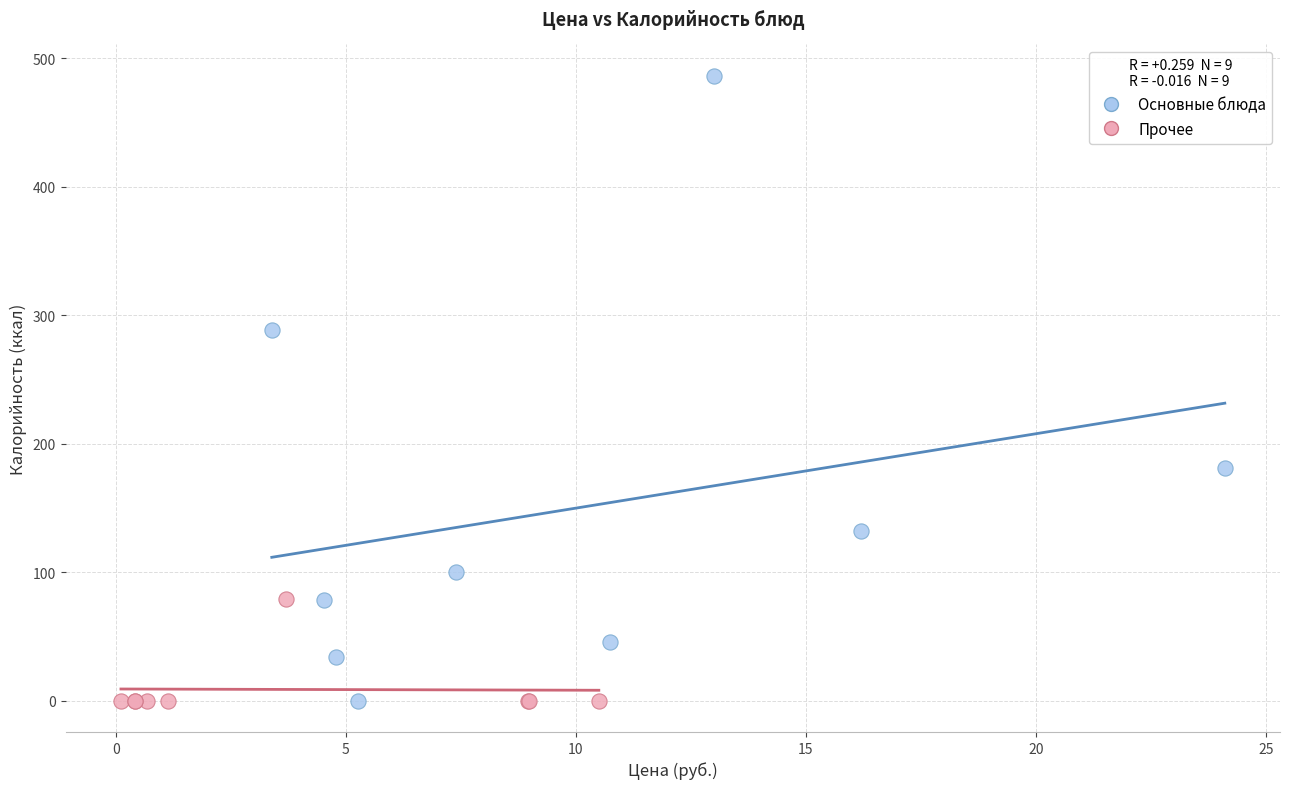

Which series contains the highest Y value?

Основные блюда